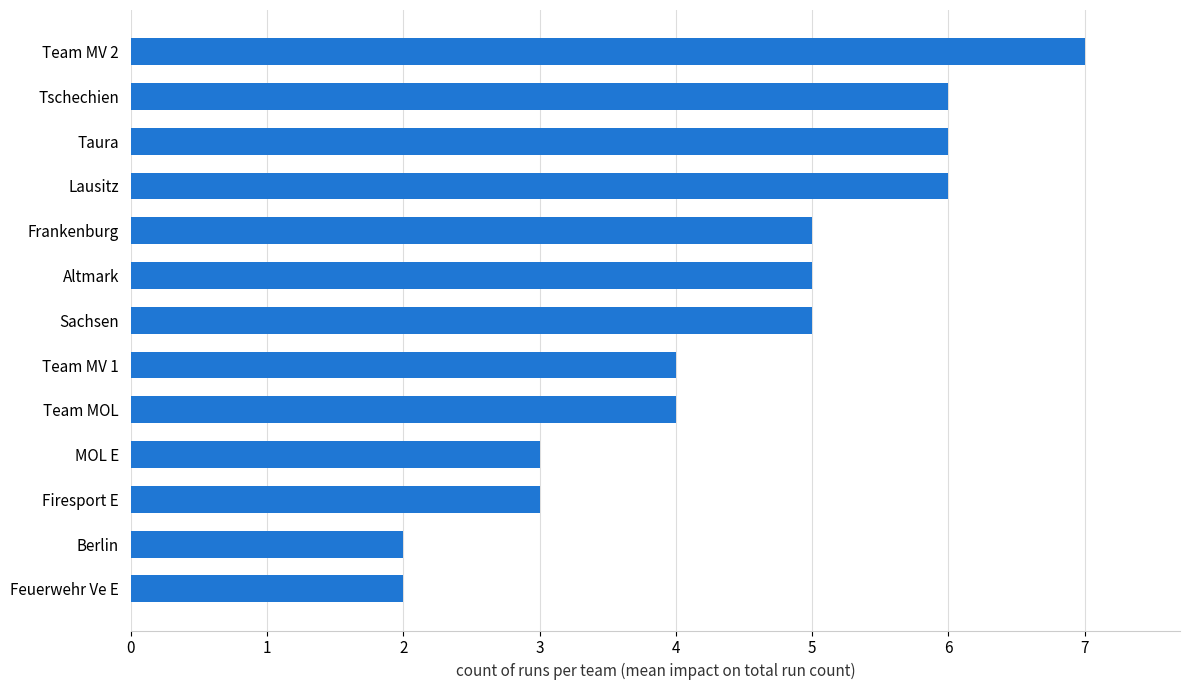

What is the change in value from Berlin to Team MV 2?

+5